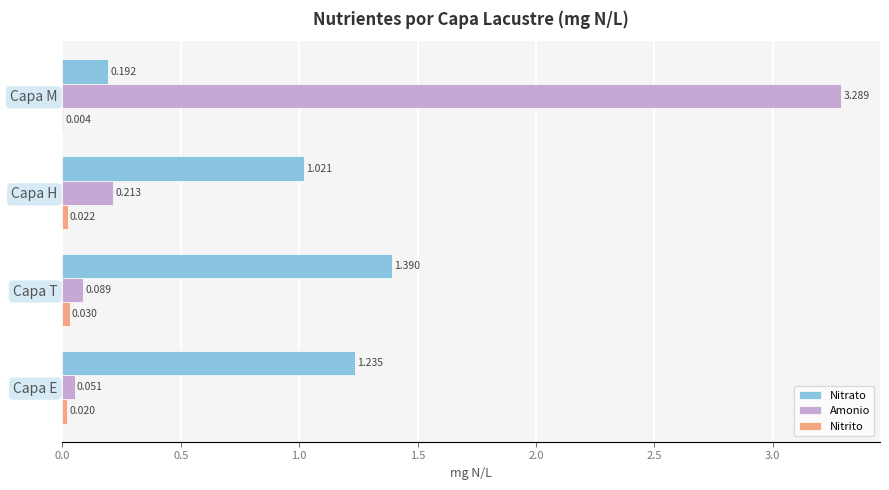

What is the sum of all Amonio values?

3.6